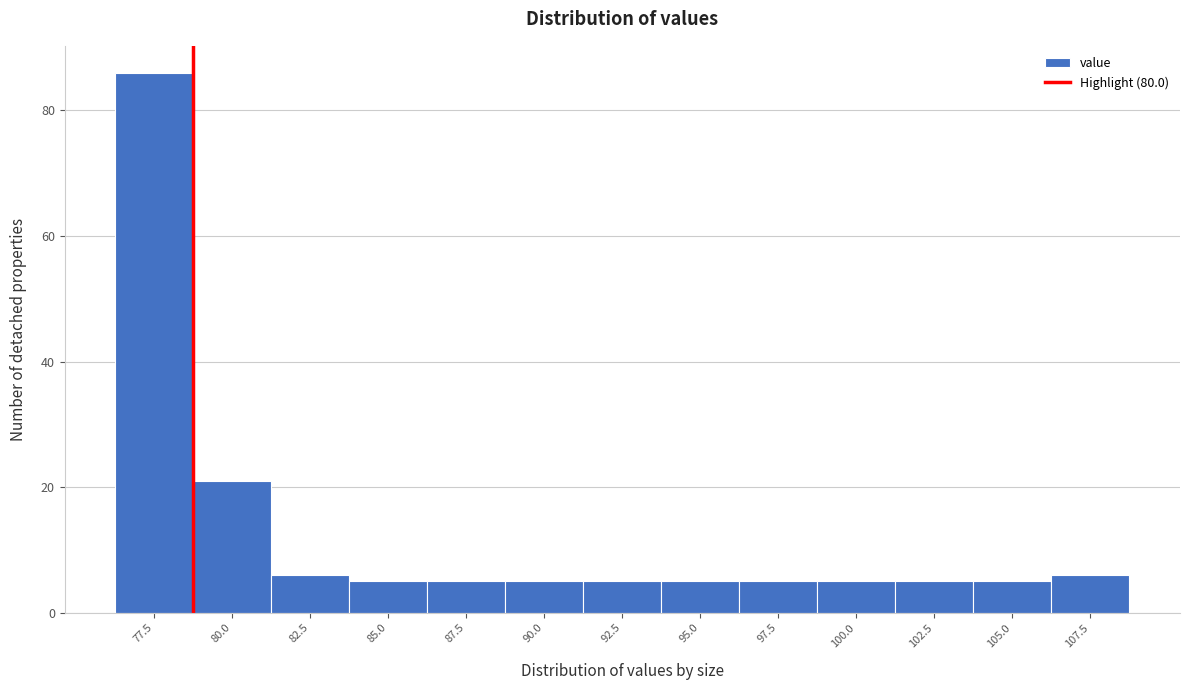

Reading left to right, what are all the values shown in this chart?

77.5=86	80.0=21	82.5=6	85.0=5	87.5=5	90.0=5	92.5=5	95.0=5	97.5=5	100.0=5	102.5=5	105.0=5	107.5=6